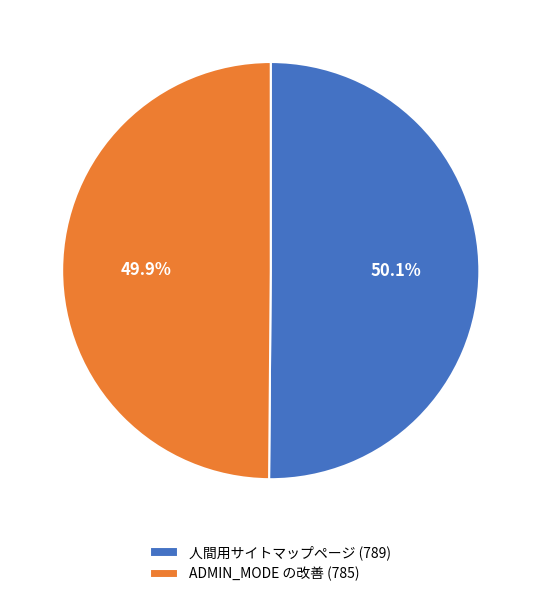

What portion of the pie excludes 人間用サイトマップページ (789)?

49.9%